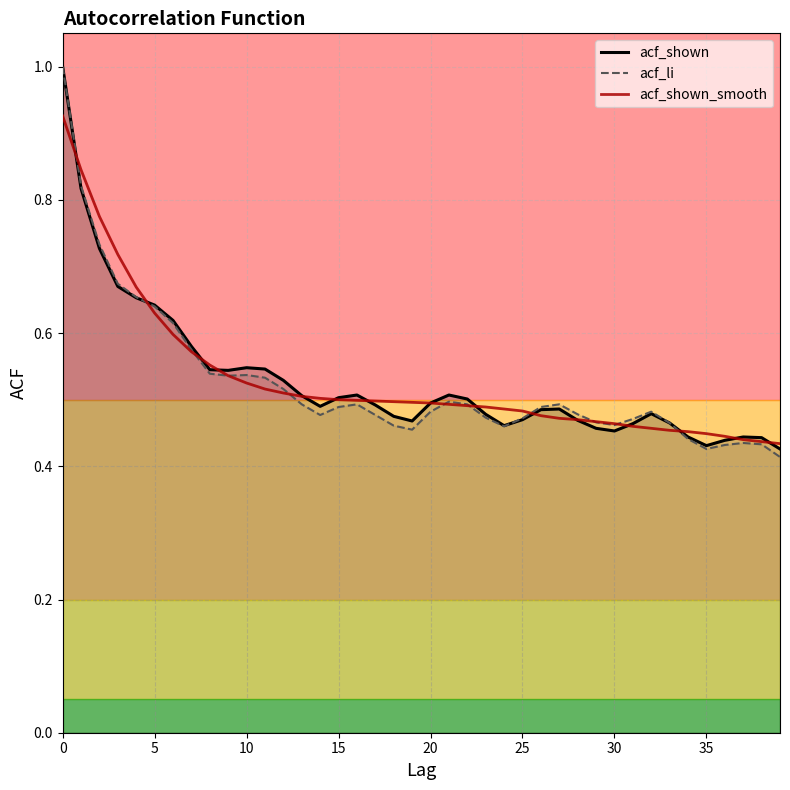

True or false: acf_shown_smooth has a value of 0.5 at 11.

True